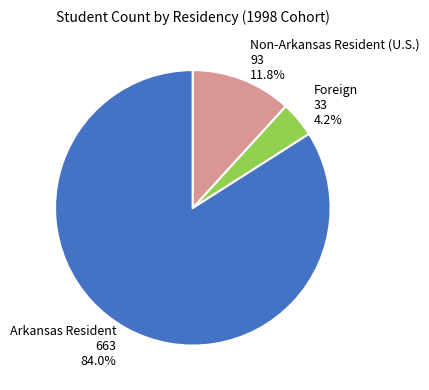

What percentage is the Arkansas Resident slice, to the nearest percent?

84%